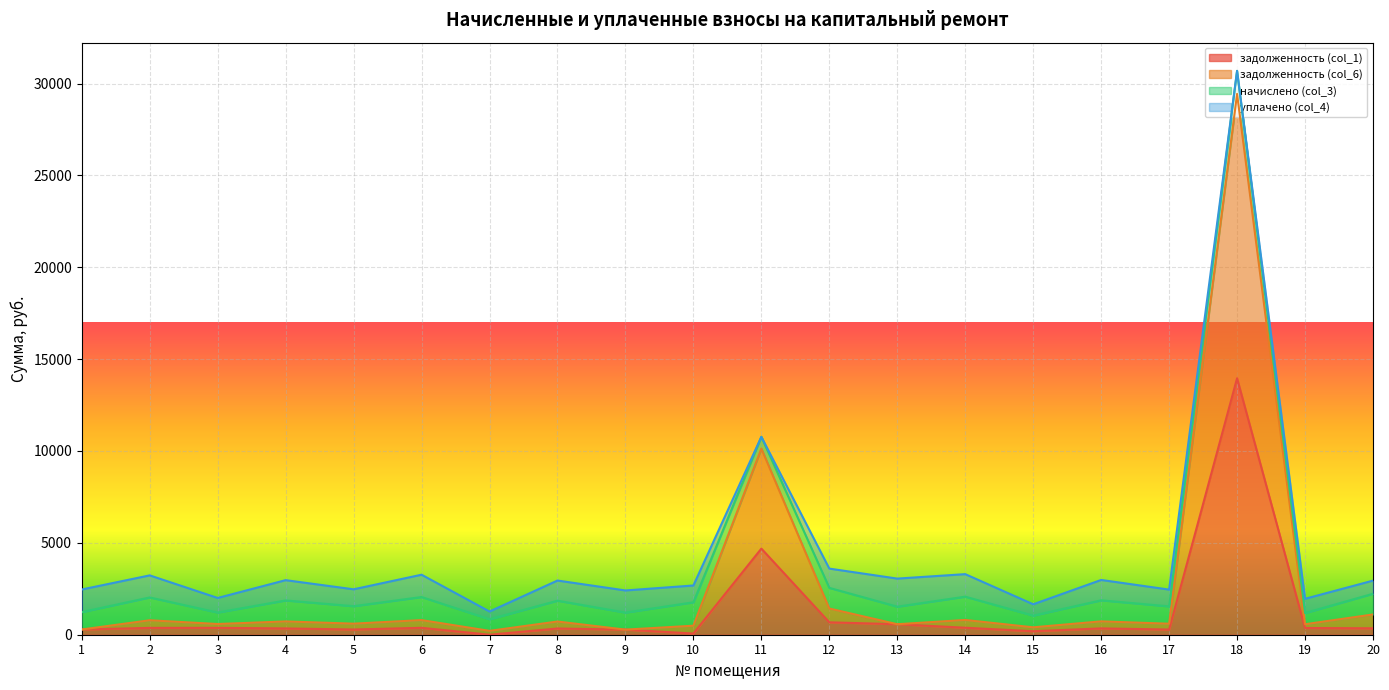

At which category is the sum across all series the highest?

18